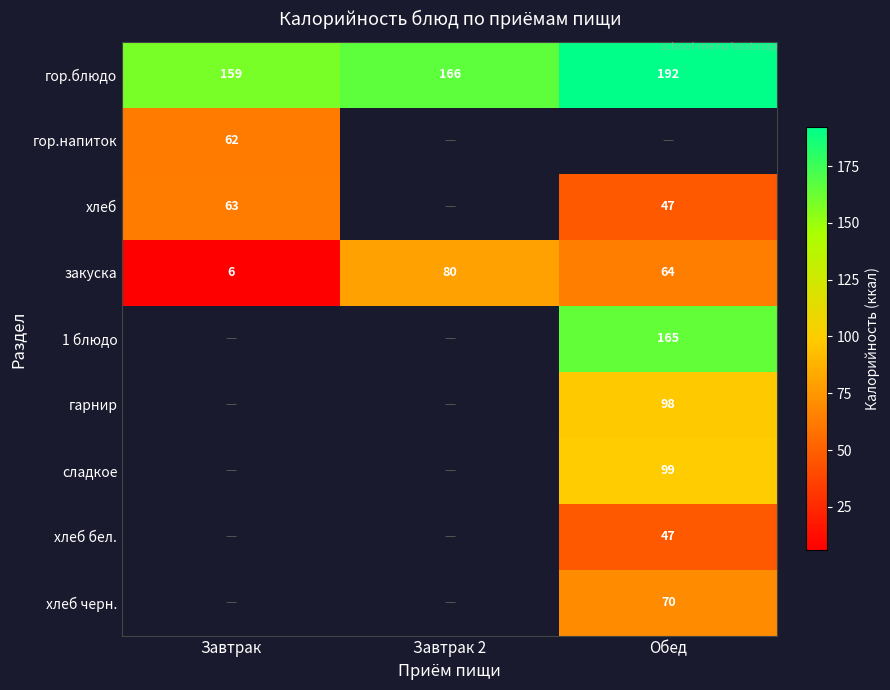

List the labels in order of гор.блюдо value, smallest first.

Завтрак, Завтрак 2, Обед